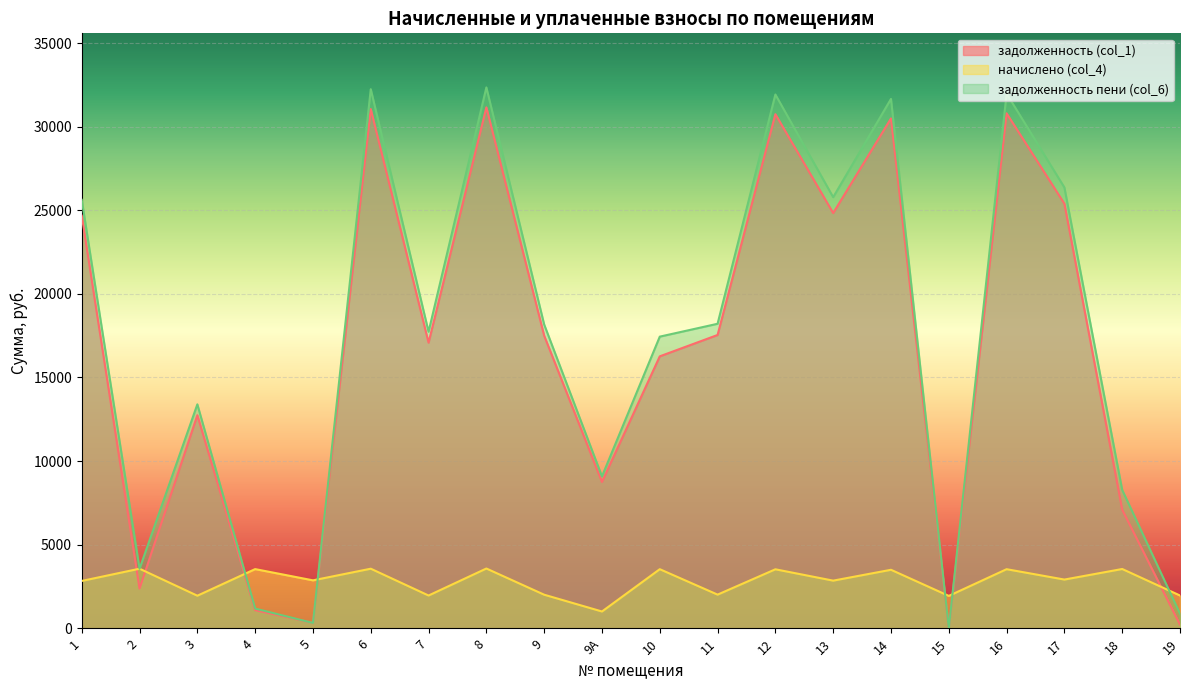

What is the difference between the задолженность (col_1) values at 6 and 3?

18309.2